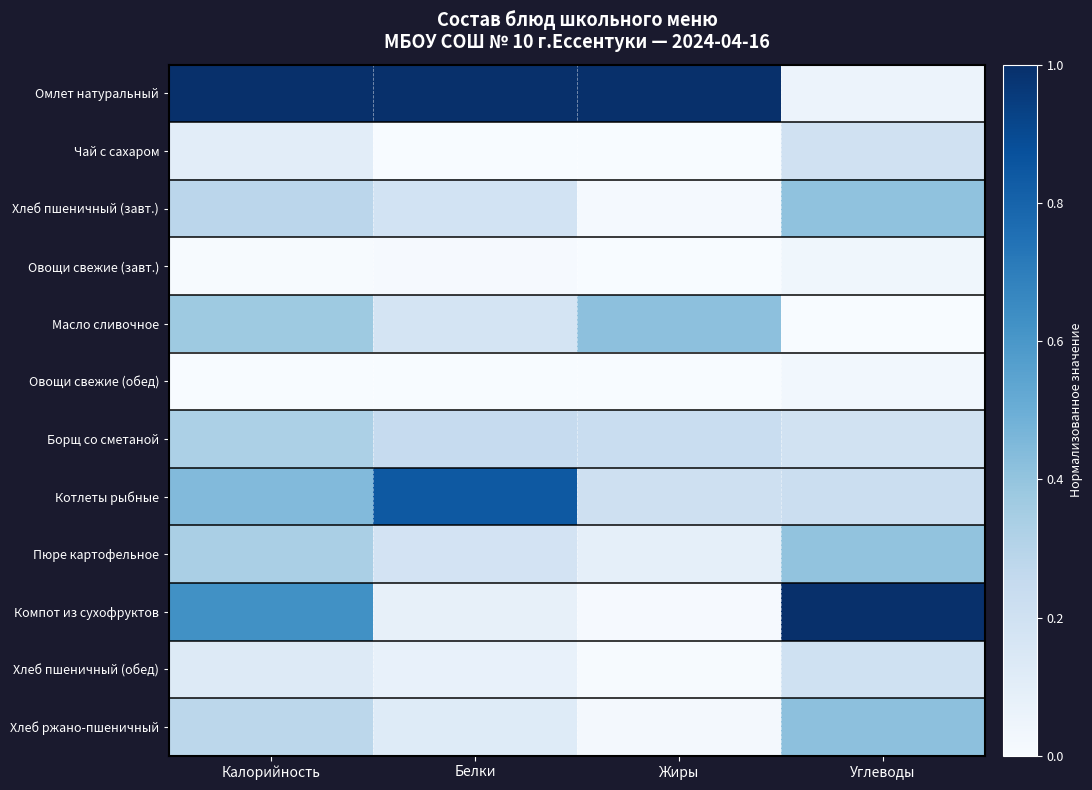

Between Калорийность and Углеводы, which is larger?

Калорийность